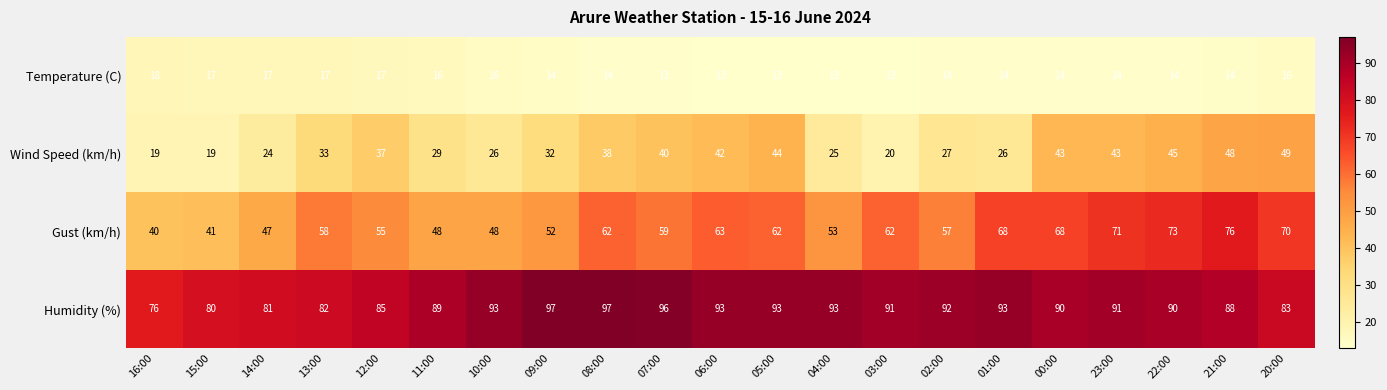

The value of Humidity (%) at 11:00 is 89. True or false?

True